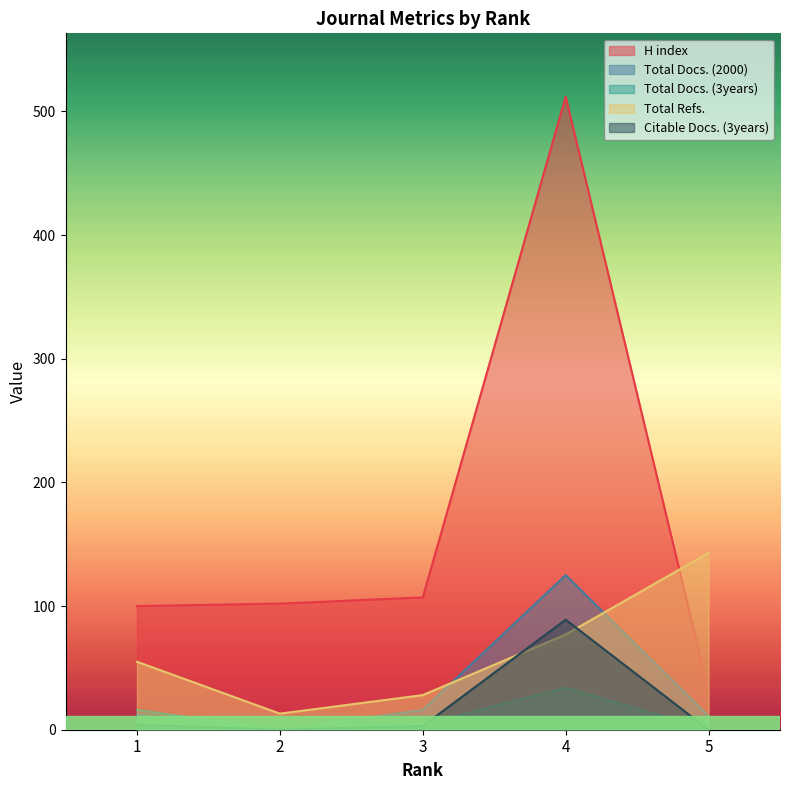

Read the Total Docs. (3years) value at 1, to the nearest 10.

20